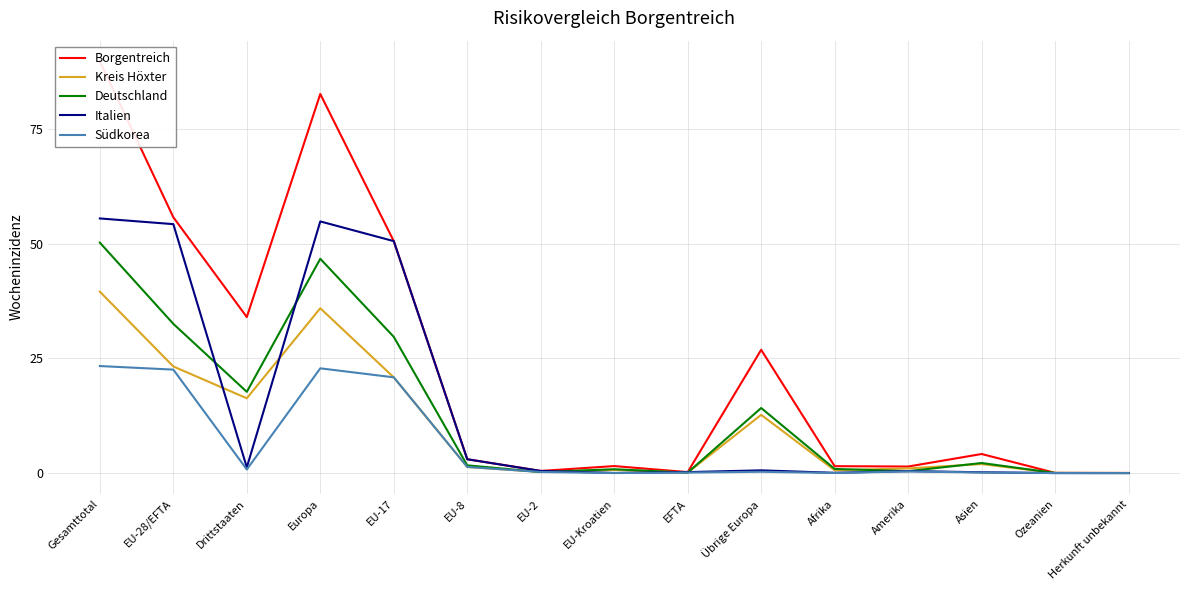

At which category does Kreis Höxter reach its first local valley?

Drittstaaten